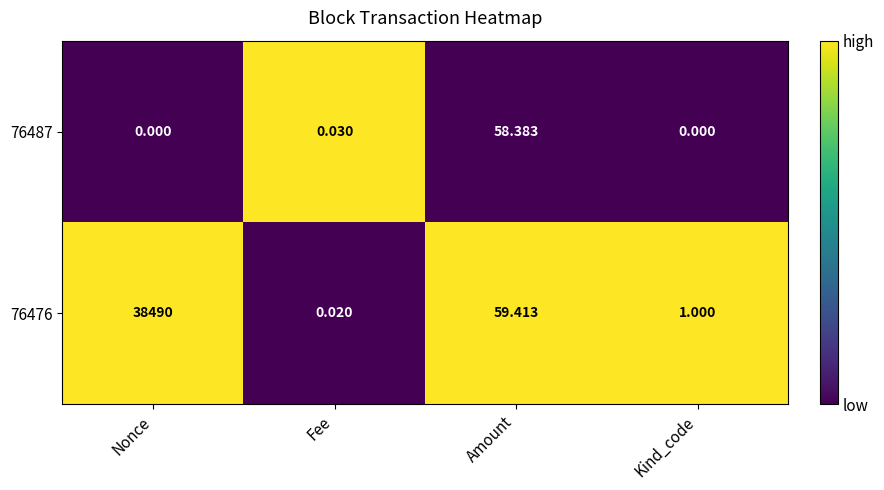

How many data points in 76476 are less than 59?

2